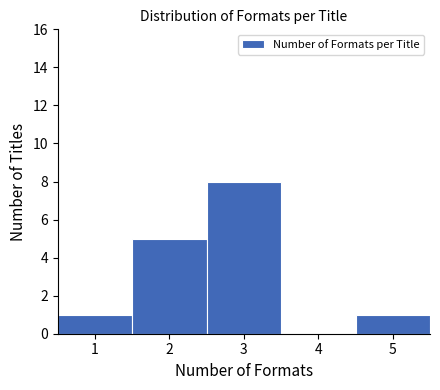

Reading left to right, transcribe all the data shown in this chart.

1=1	2=5	3=8	4=0	5=1